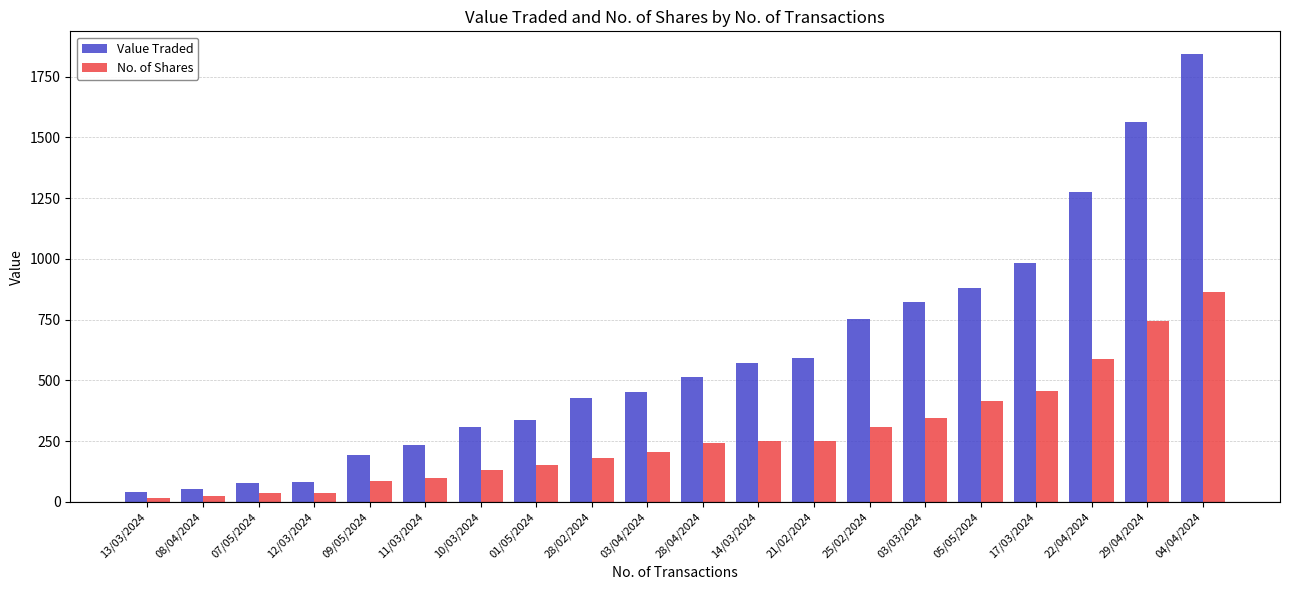

What is the difference between the No. of Shares values at 17/03/2024 and 07/05/2024?

422